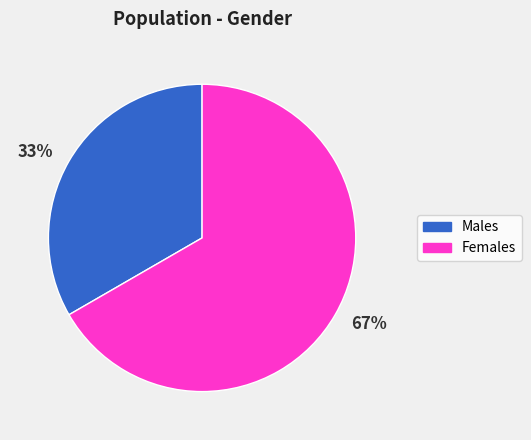

Rank the categories by value from highest to lowest.

67%, 33%